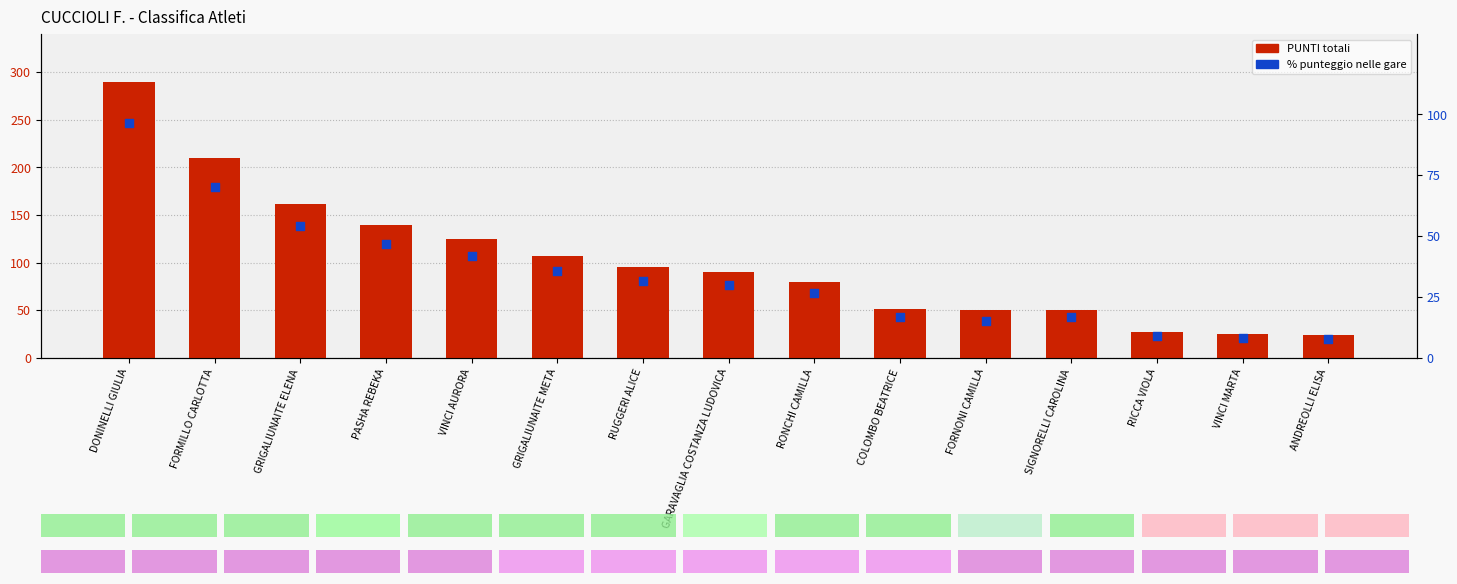

Which series reaches the maximum Y coordinate?

PUNTI